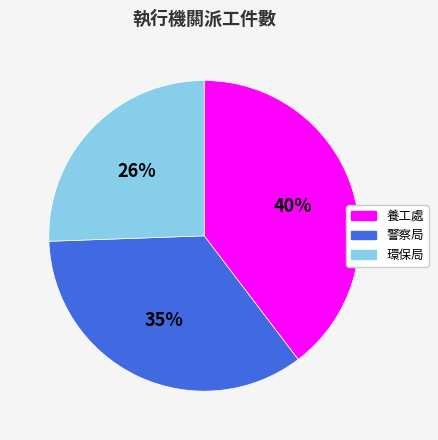

Is there any slice that represents more than half of the pie?

No